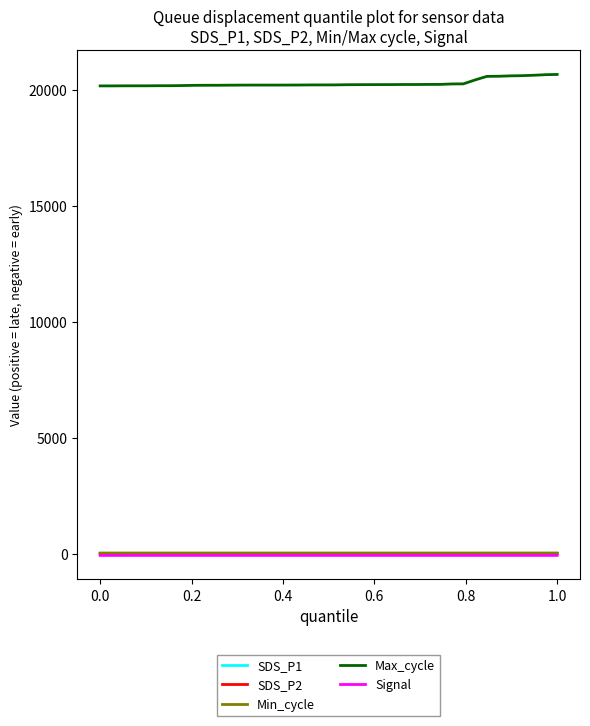

What is the minimum value for SDS_P1?

5.5